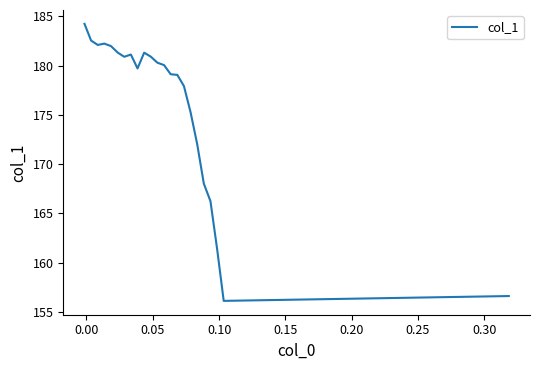

What is the minimum value shown in the chart?

156.1